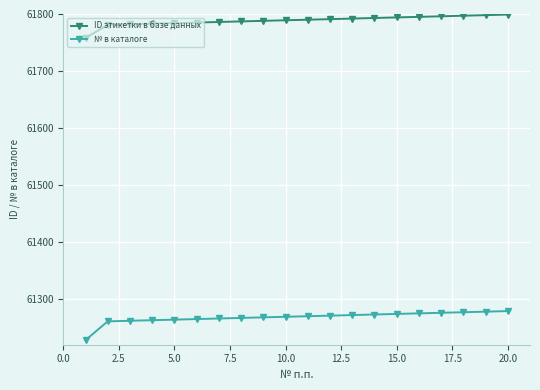

Is this an area chart (filled region under the line)?

No